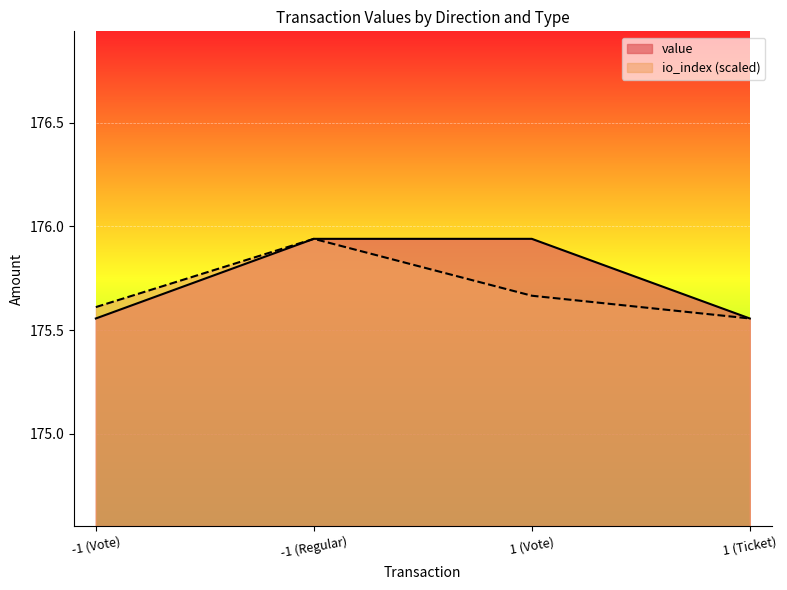

Which series has the widest spread of values?

value